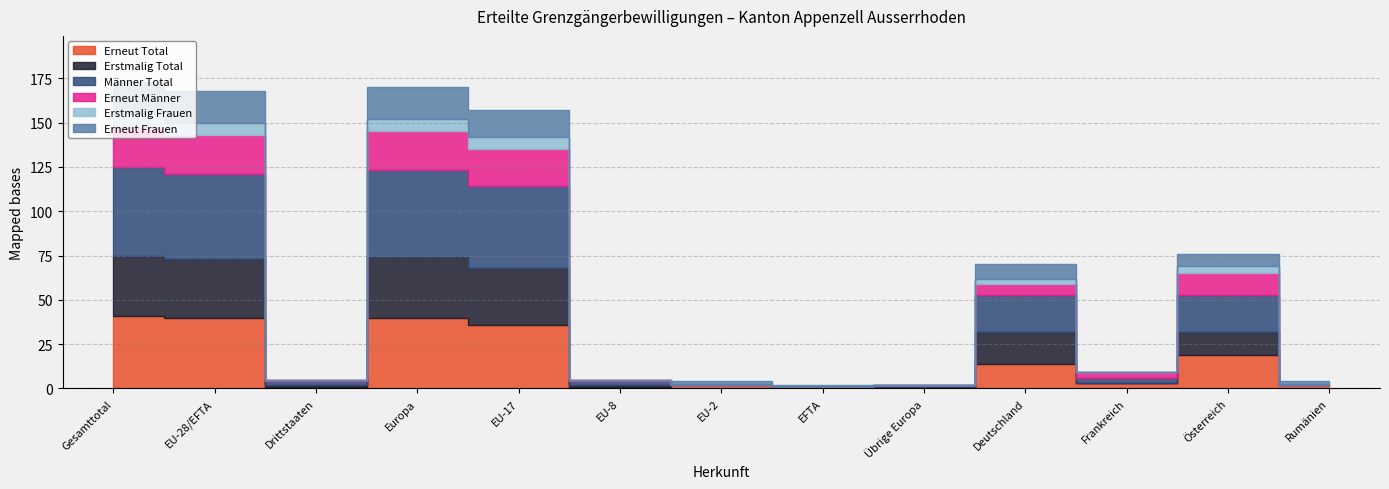

What is the difference between the maximum and second lowest values in the Männer Total series?

50